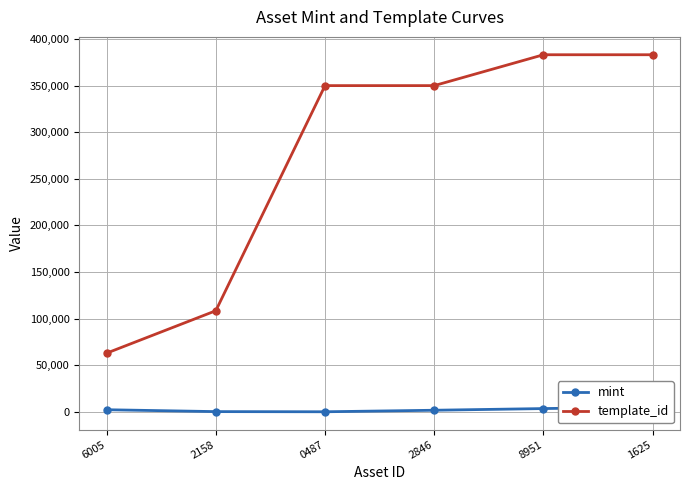

What is the total value across all series at 2846?

351699